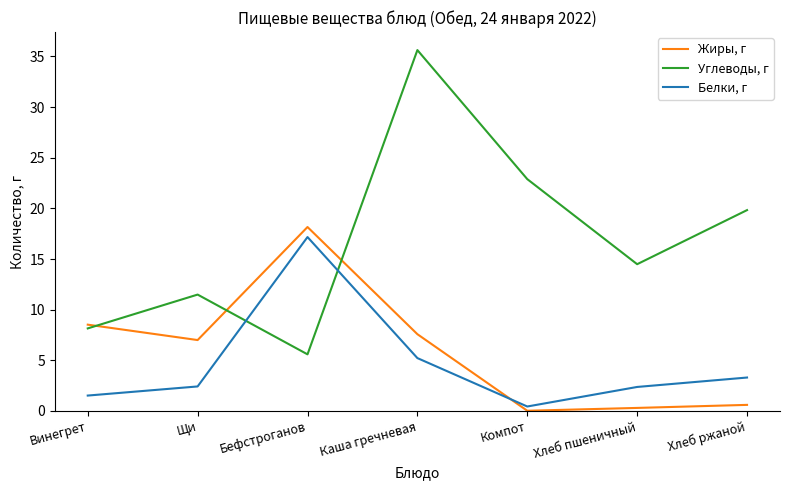

How many interior local peaks does the Углеводы, г series have?

2